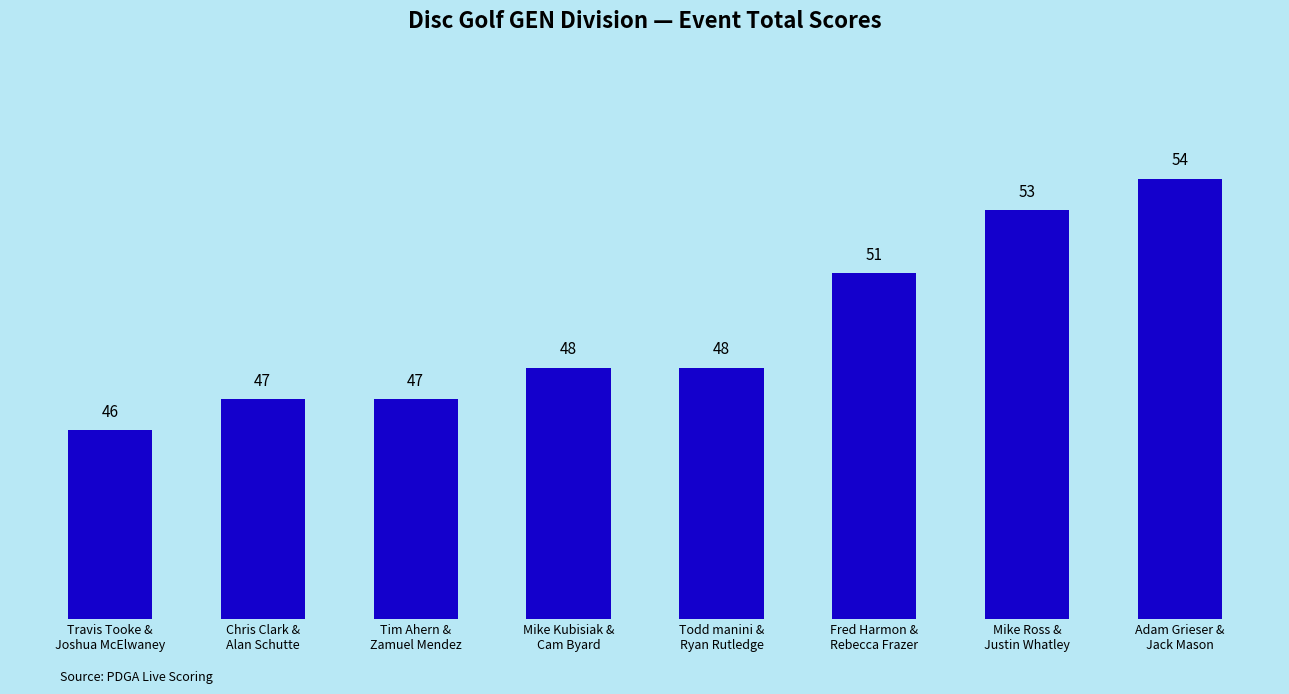

What is the sum of all values?

394